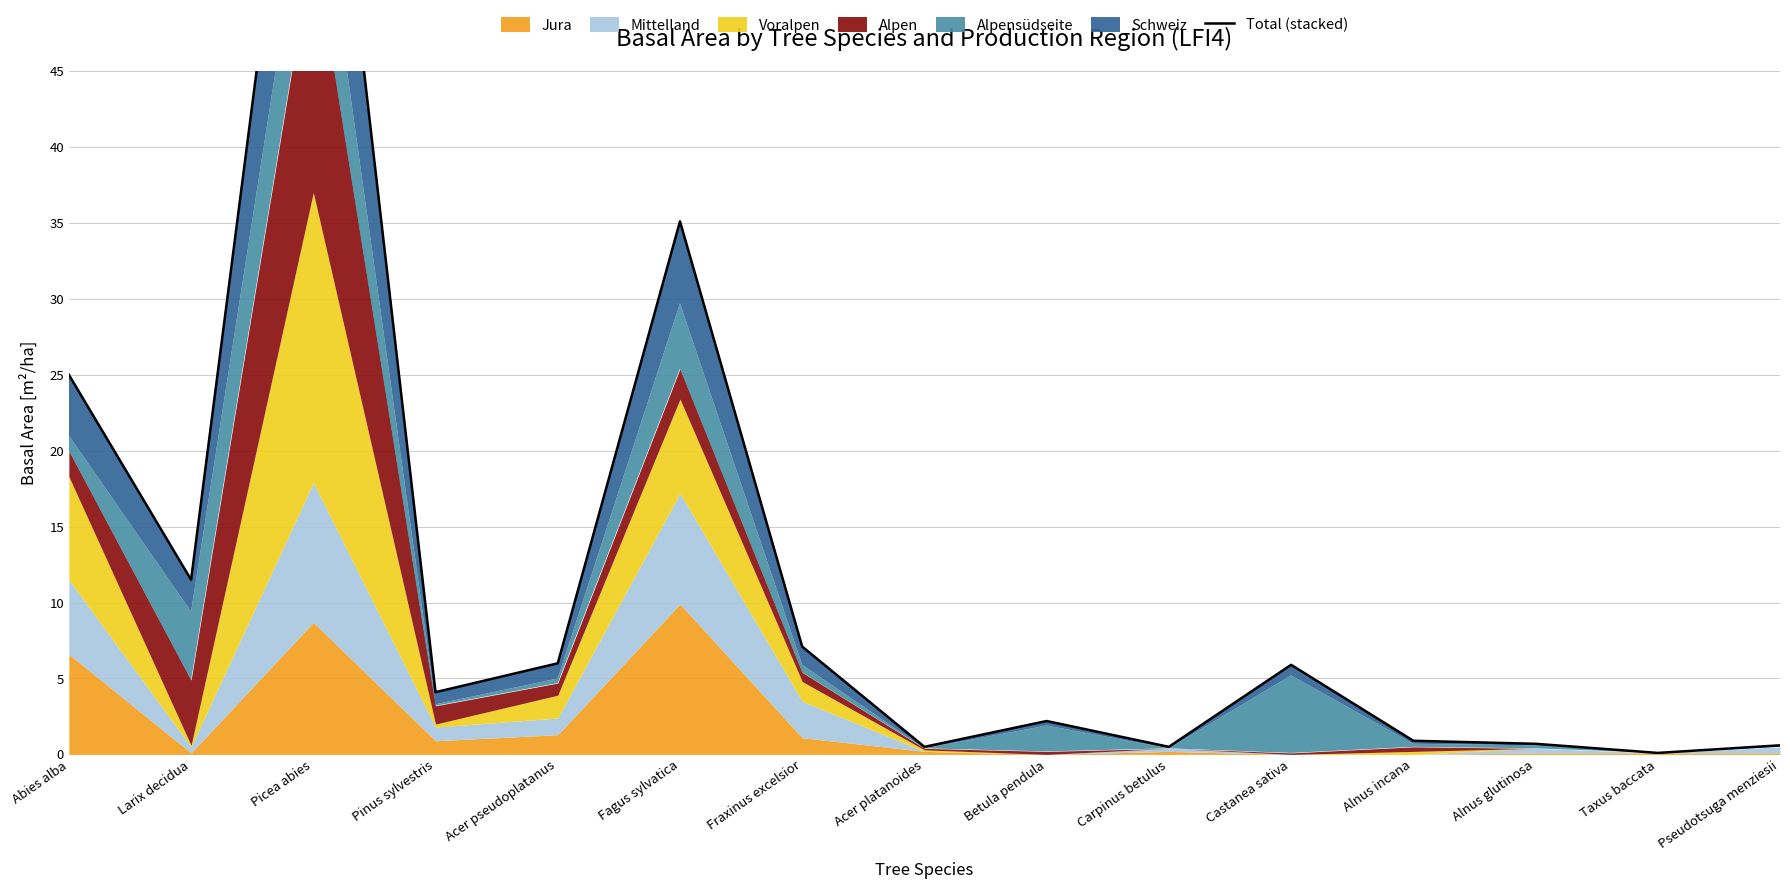

What is the label of the 5th point from the right?

Castanea sativa